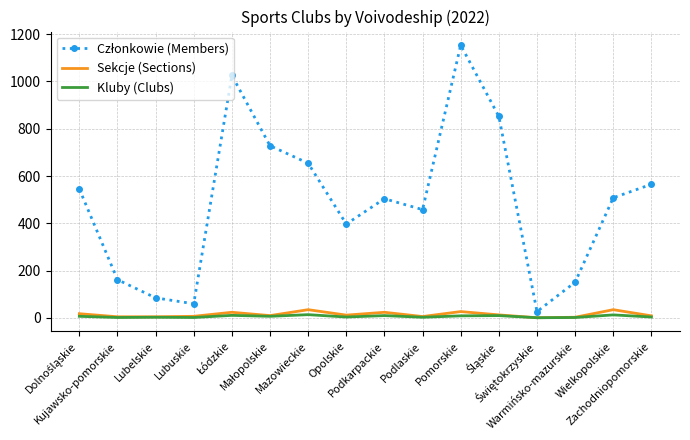

What is the maximum value shown in the chart?

1153